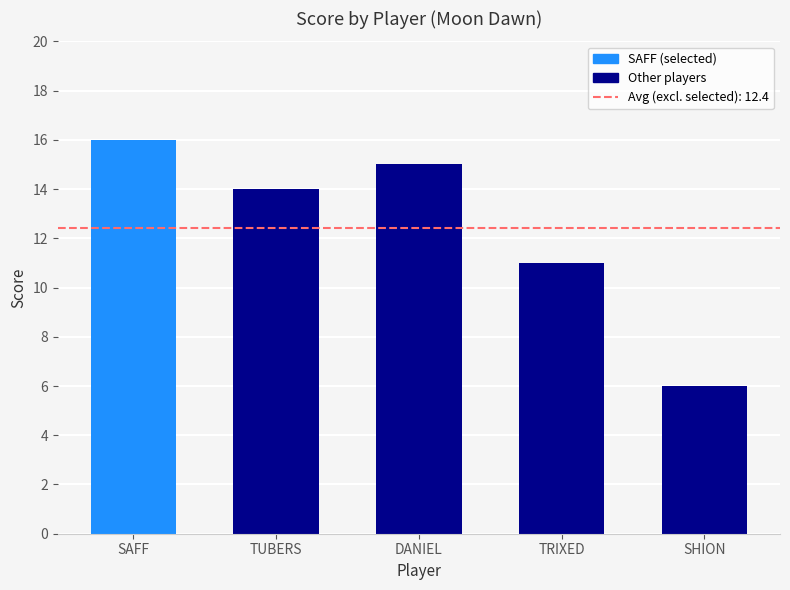

Which label corresponds to the largest value in the chart?

SAFF